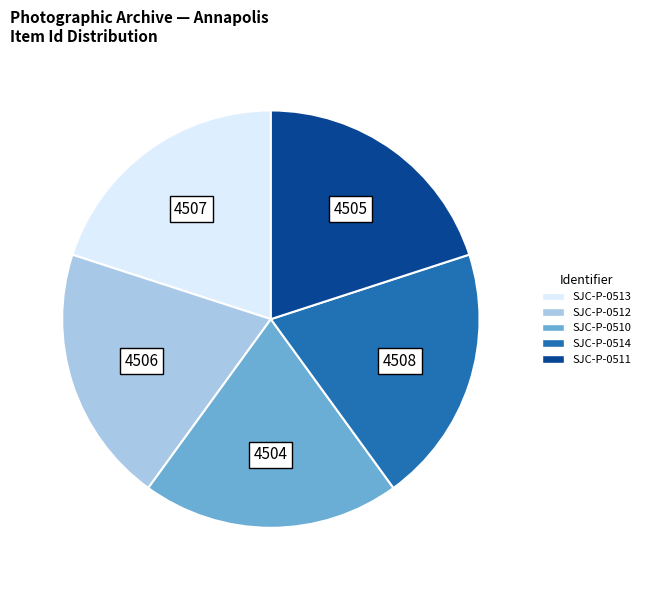

Is it true that SJC-P-0512 is 13% of the pie?

False